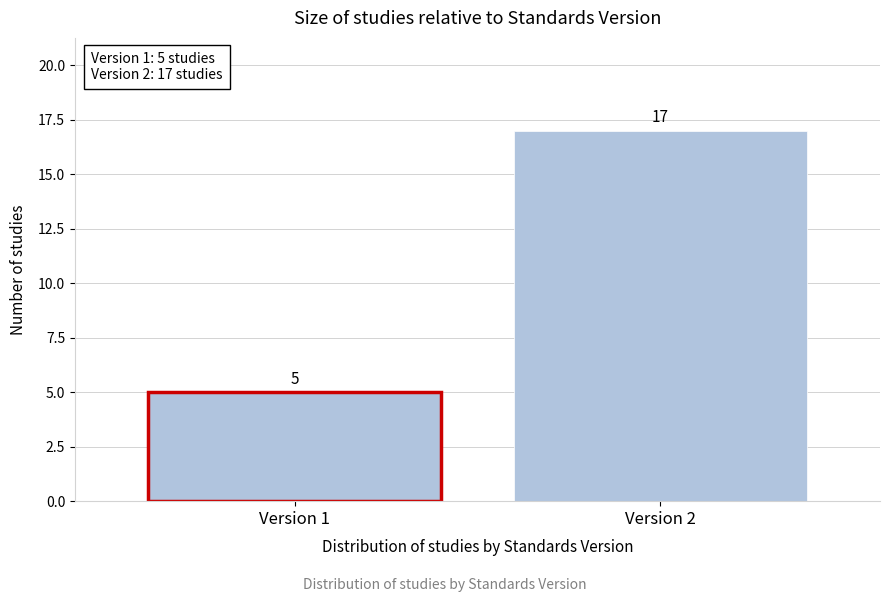

Reading left to right, transcribe all the data shown in this chart.

5	17